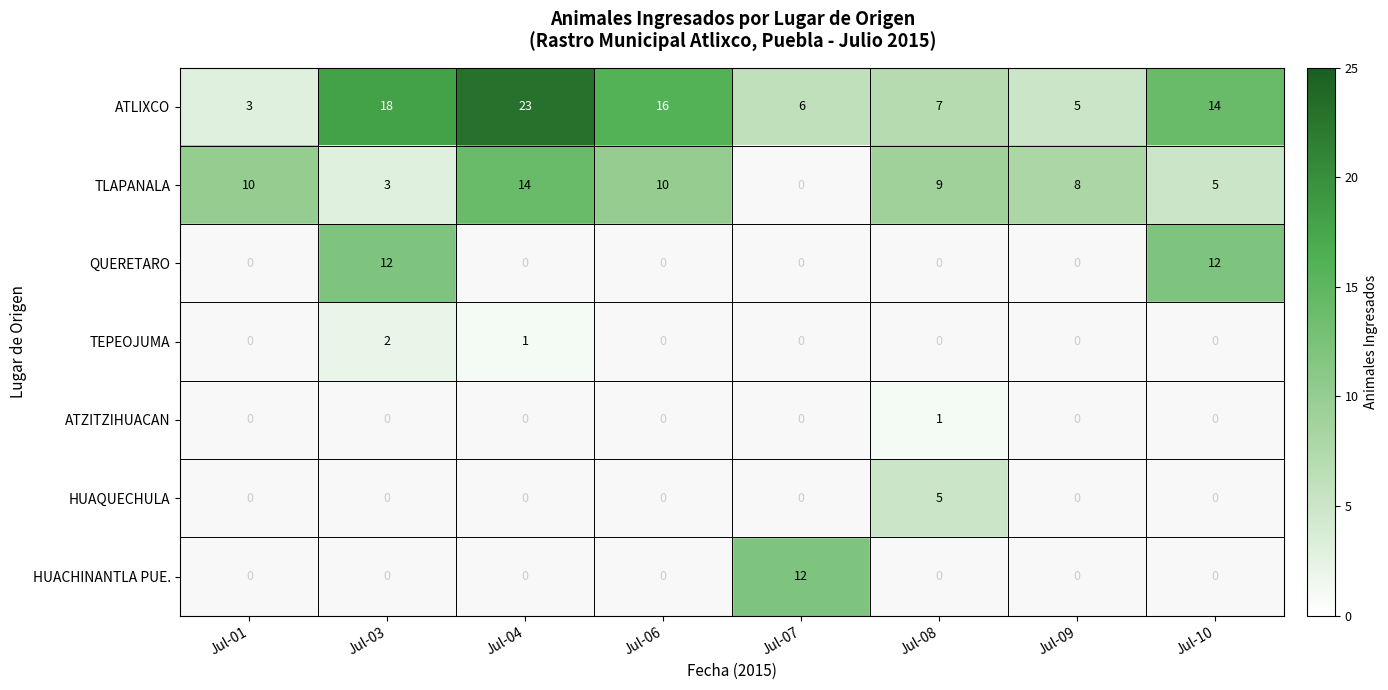

True or false: ATZITZIHUACAN has a value of 2 at Jul-08.

False